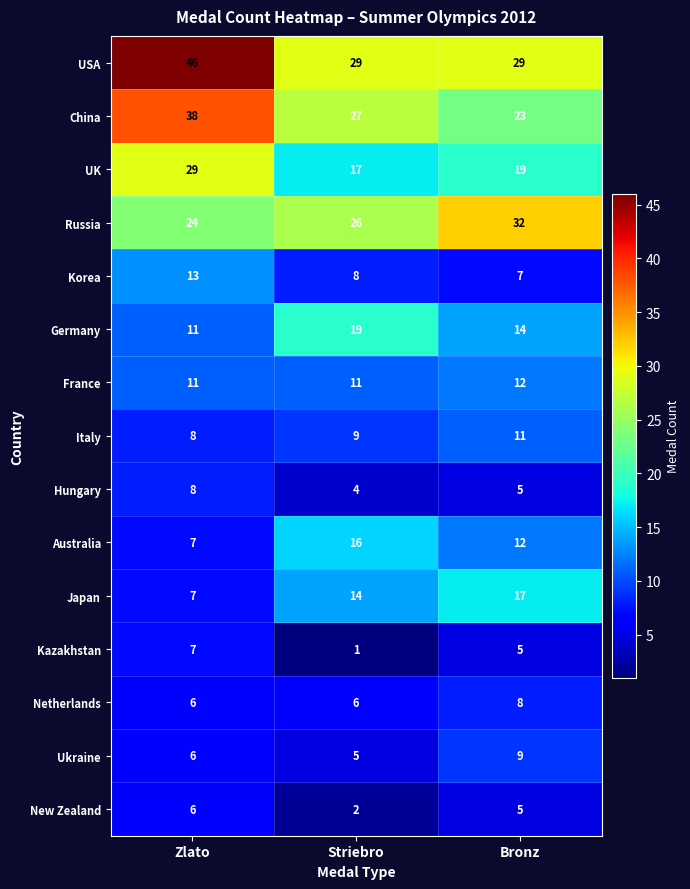

Which series has the largest total across all categories?

USA